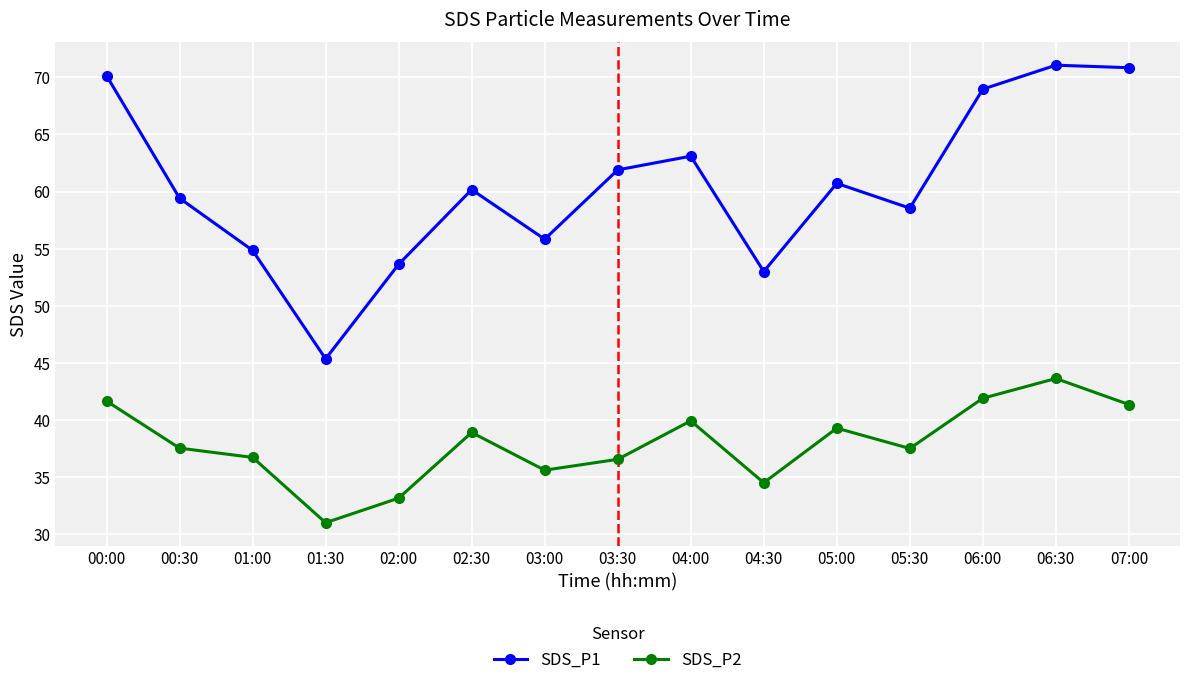

Which label corresponds to the smallest value in the chart?

01:30